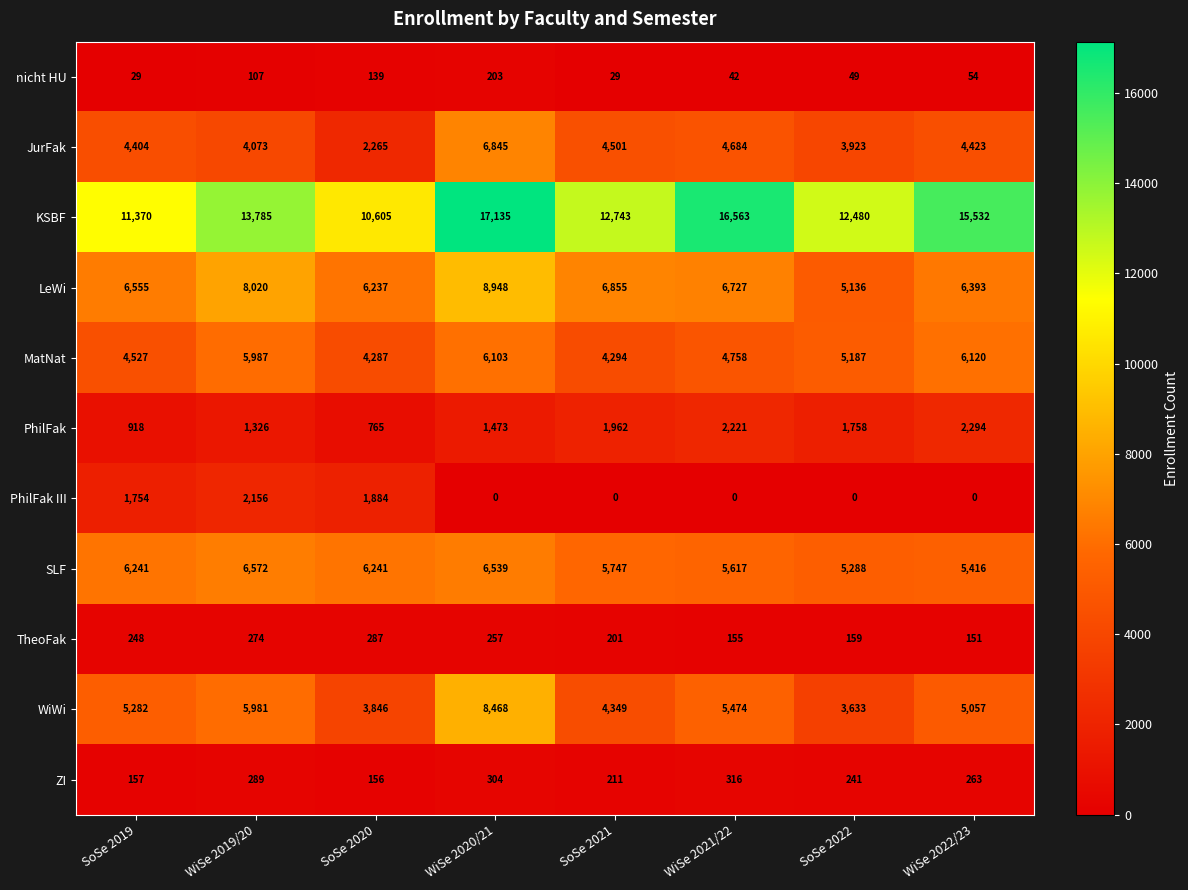

What is the sum of all JurFak values?

35118